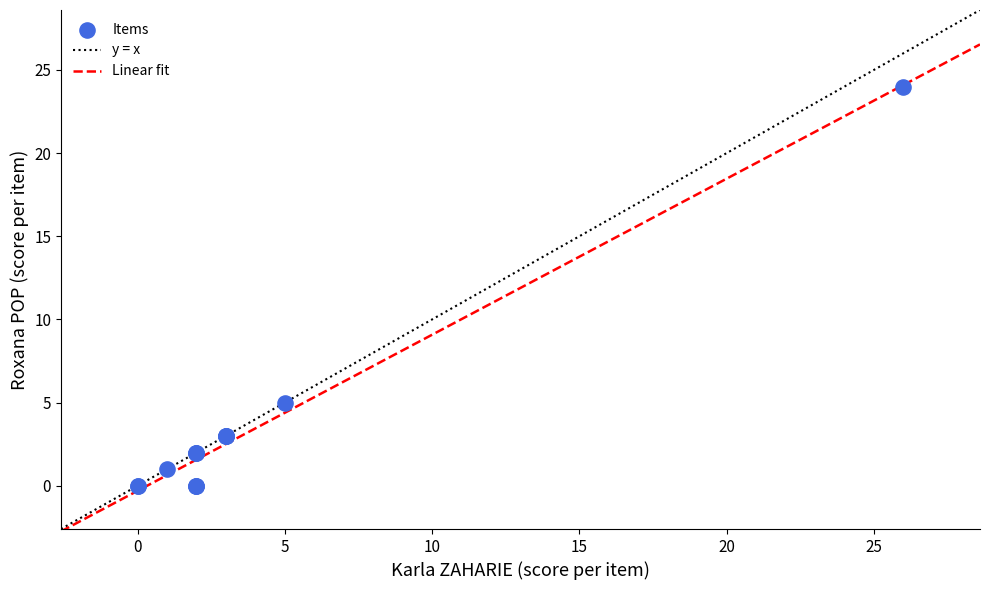

What Y value in the scatter plot is closest to 12?

5